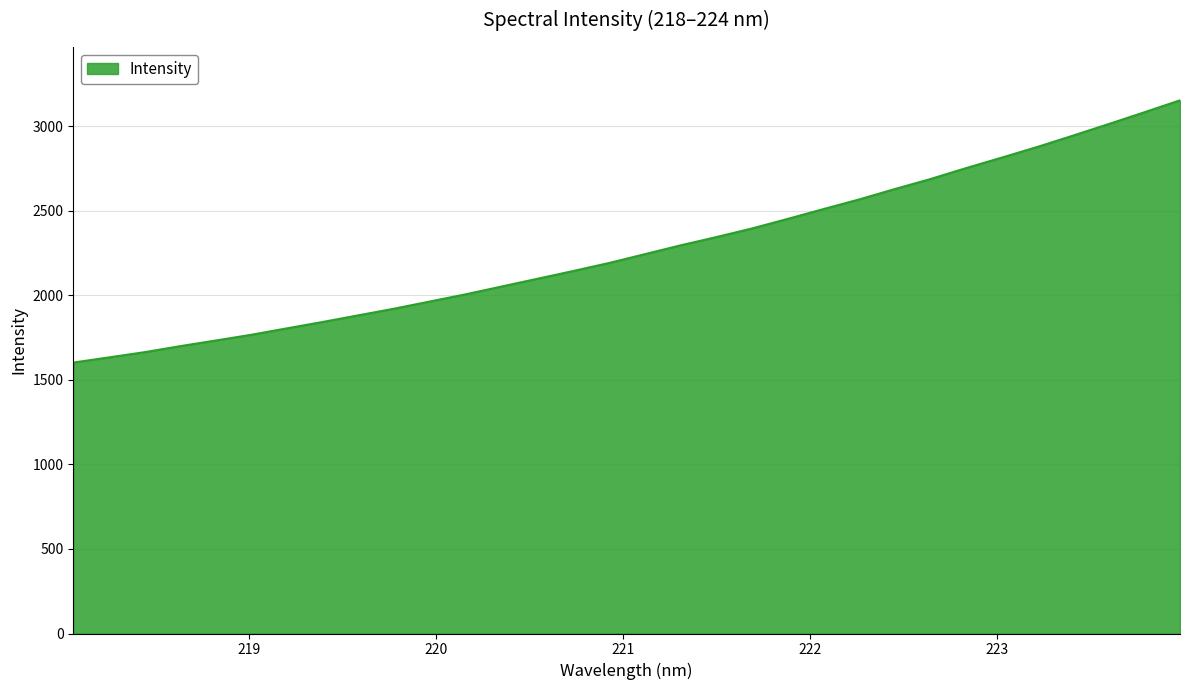

What is the smallest value displayed?

1602.7